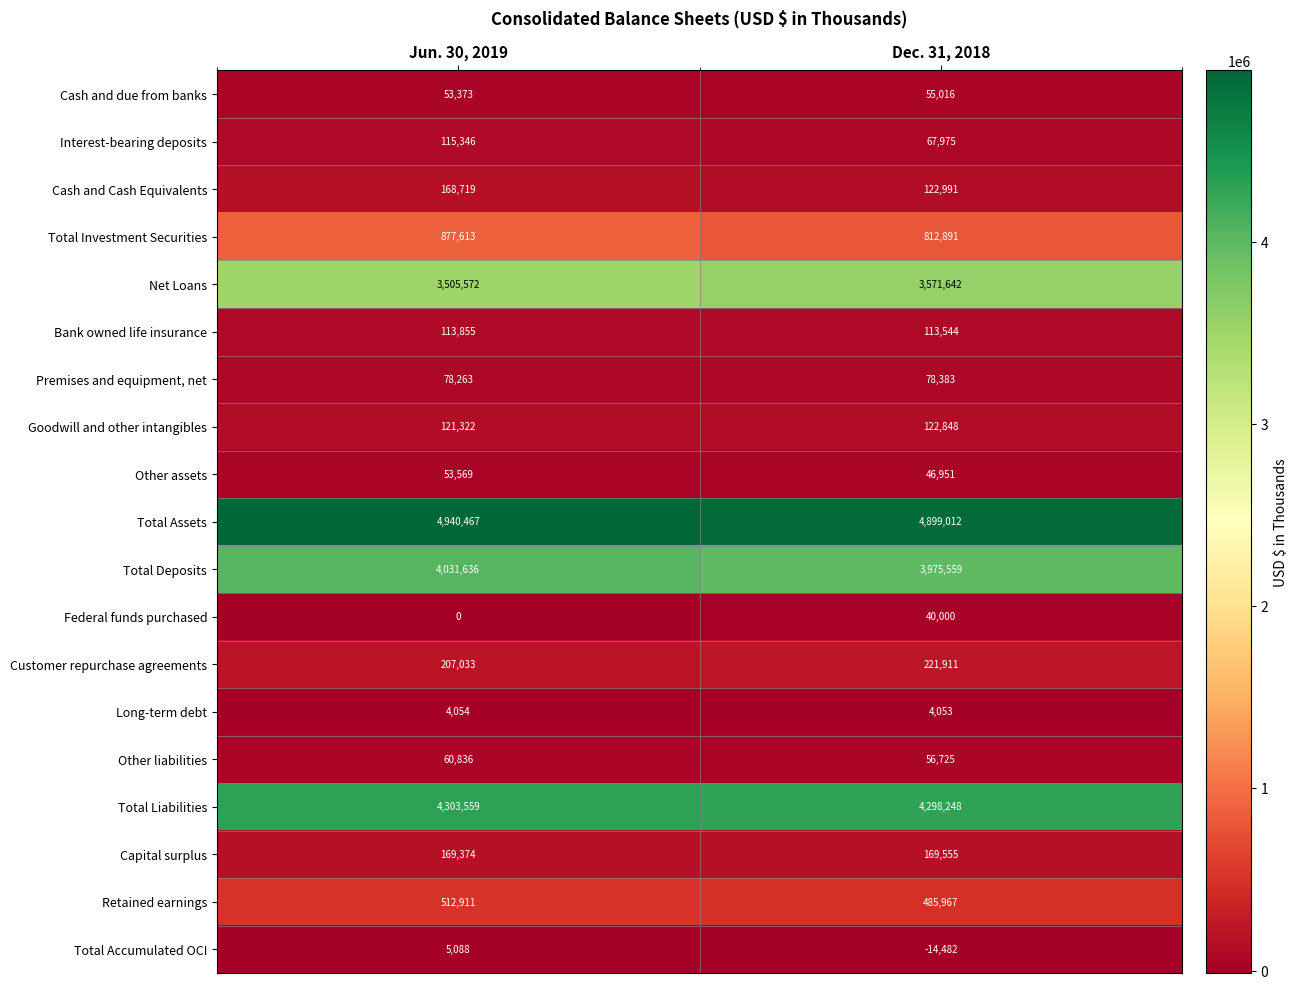

What is the total value across all series at Dec. 31, 2018?

19128789